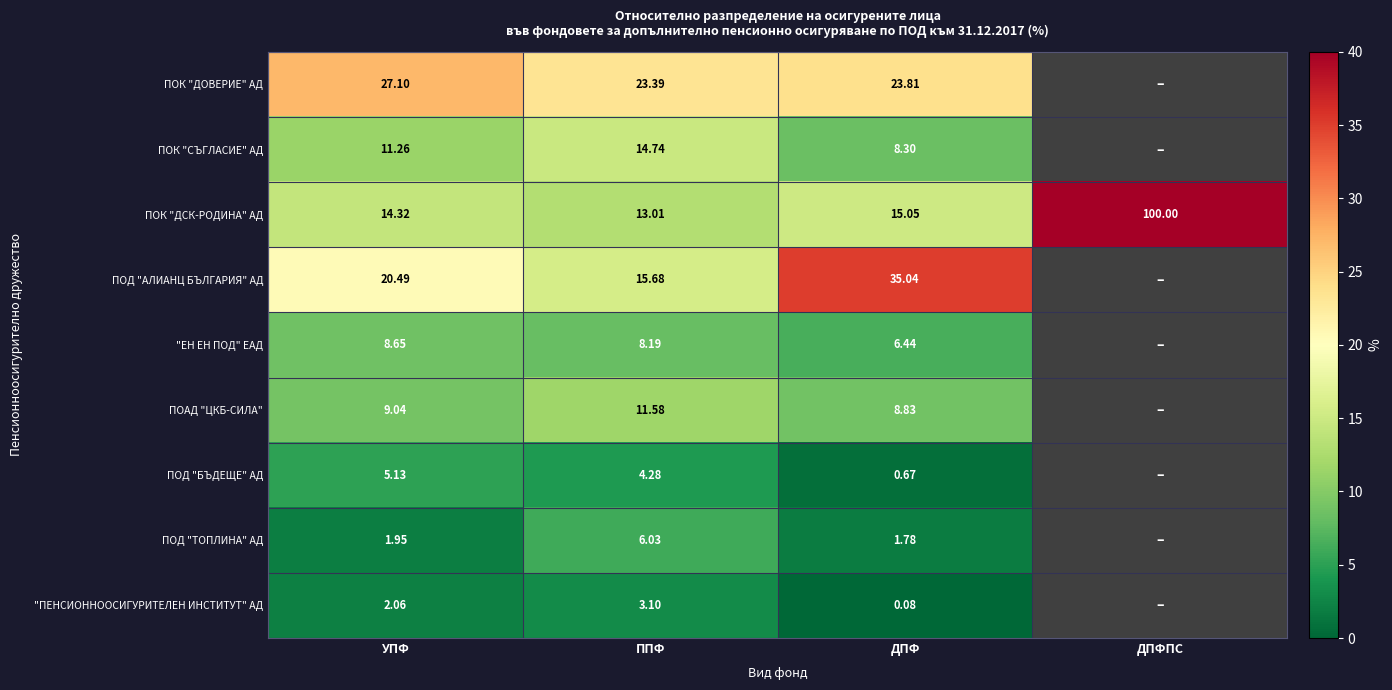

How many categories are shown in the chart?

4